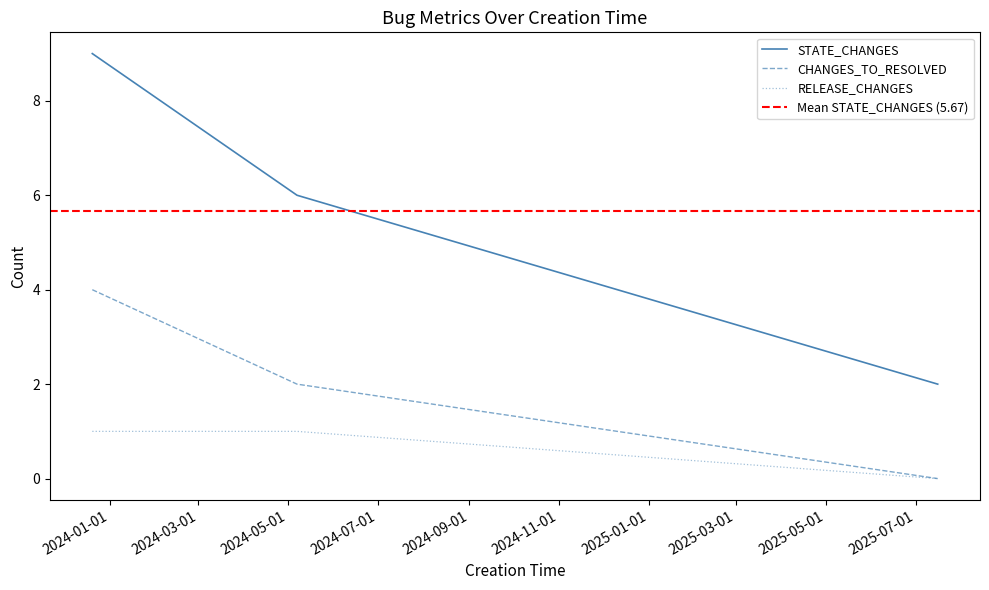

The value of STATE_CHANGES at 2024-05-07 is 6. True or false?

True